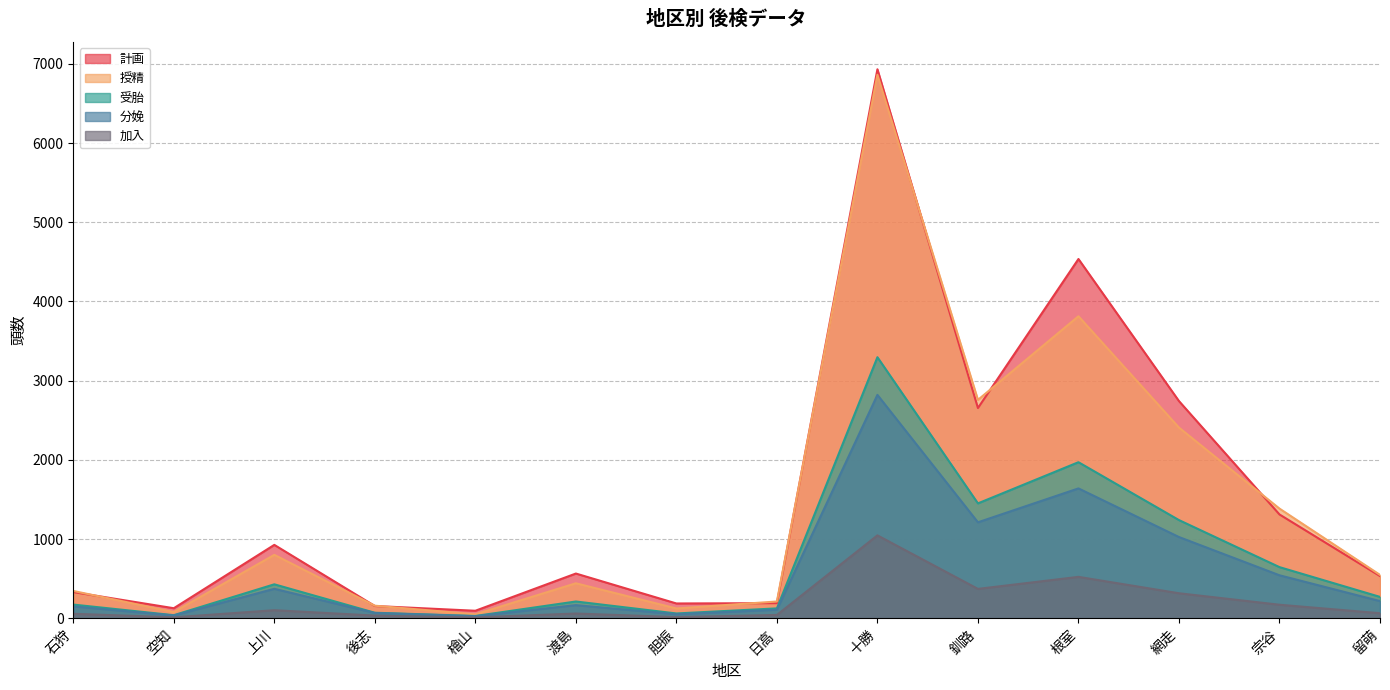

What is the sum of all 受胎 values?

9999